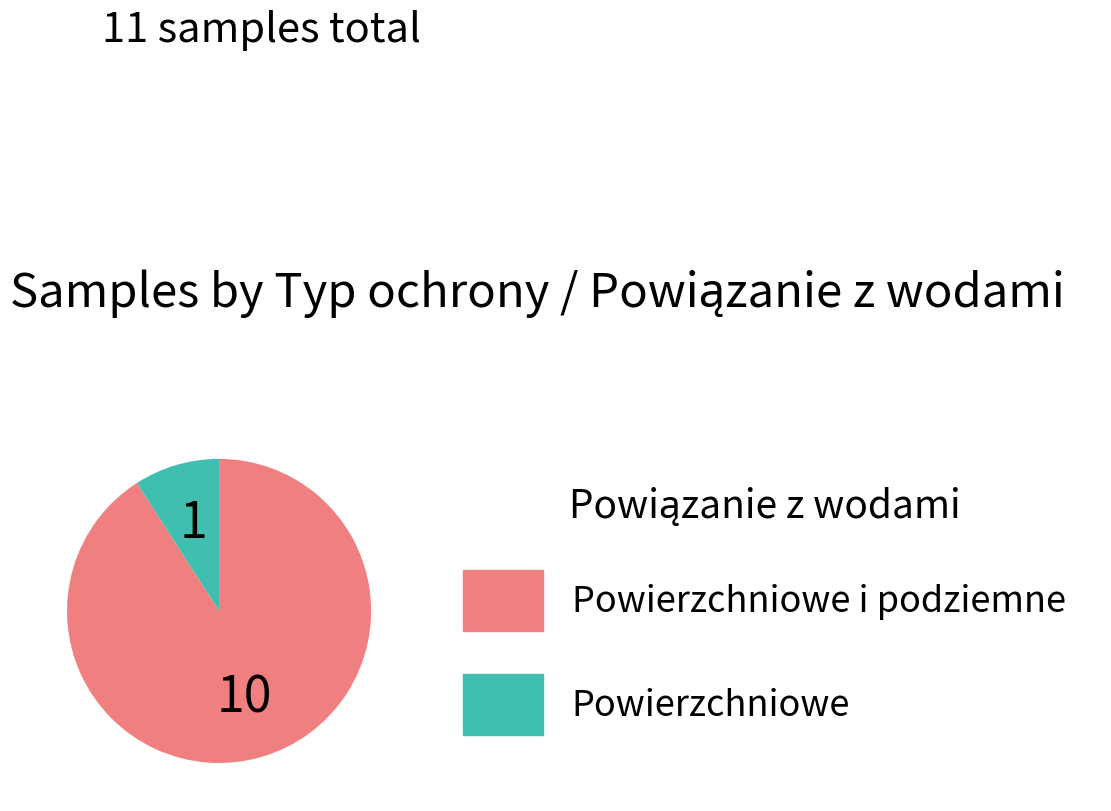

Is there a majority slice in this chart?

Yes